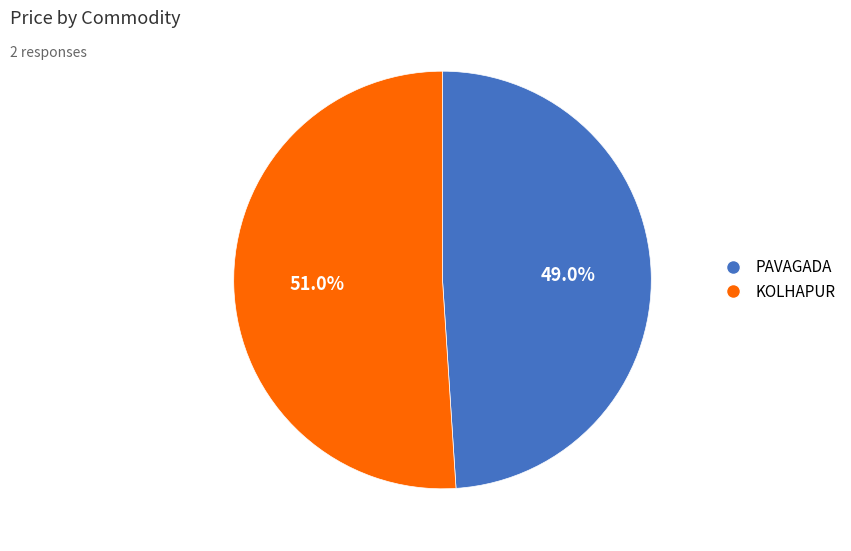

Approximately how many times larger is the value at PAVAGADA compared to KOLHAPUR?

1.0